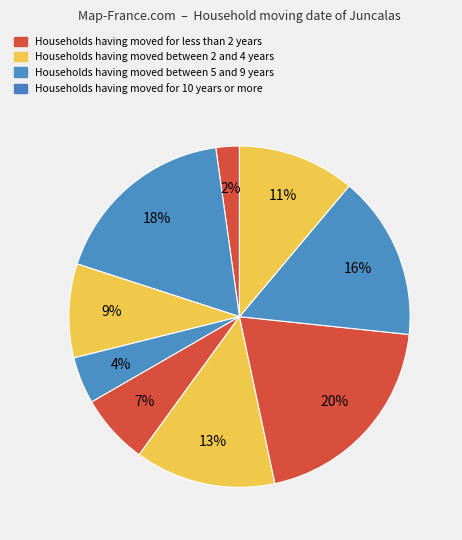

How many slices are in this pie chart?

9